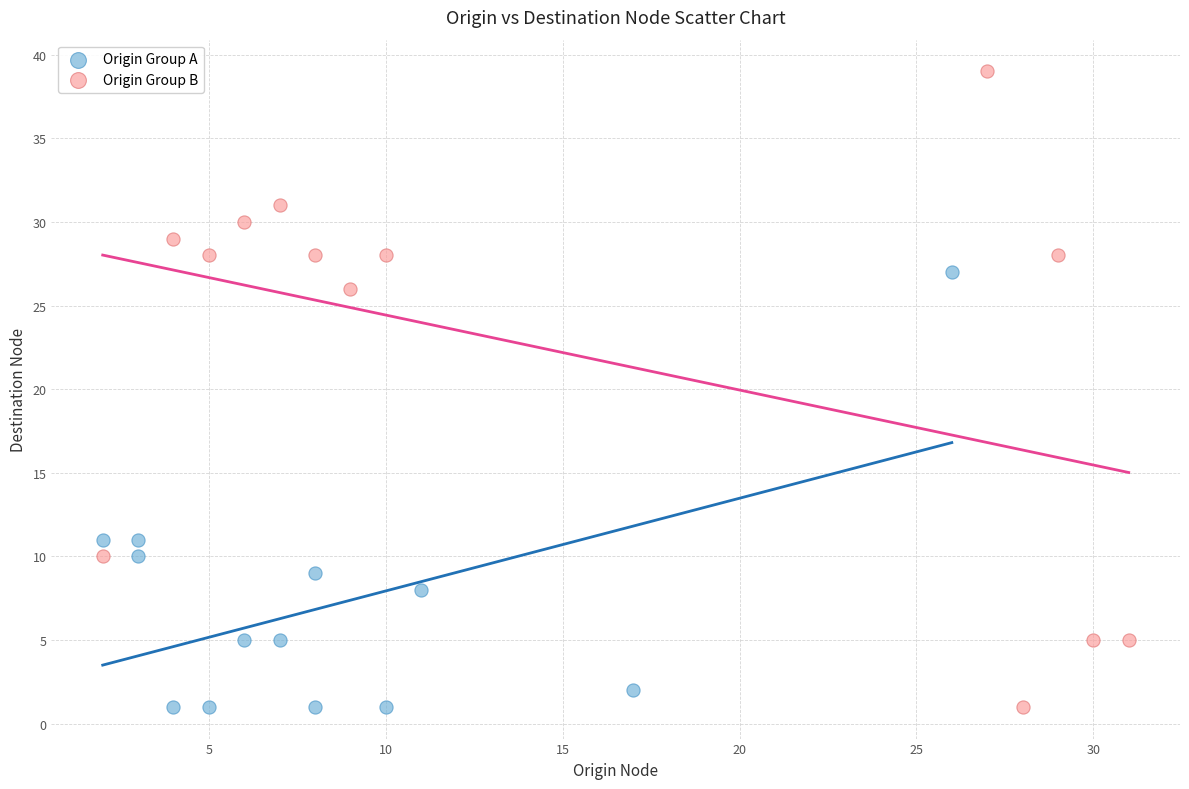

Which series contains the highest Y value?

Origin Group B